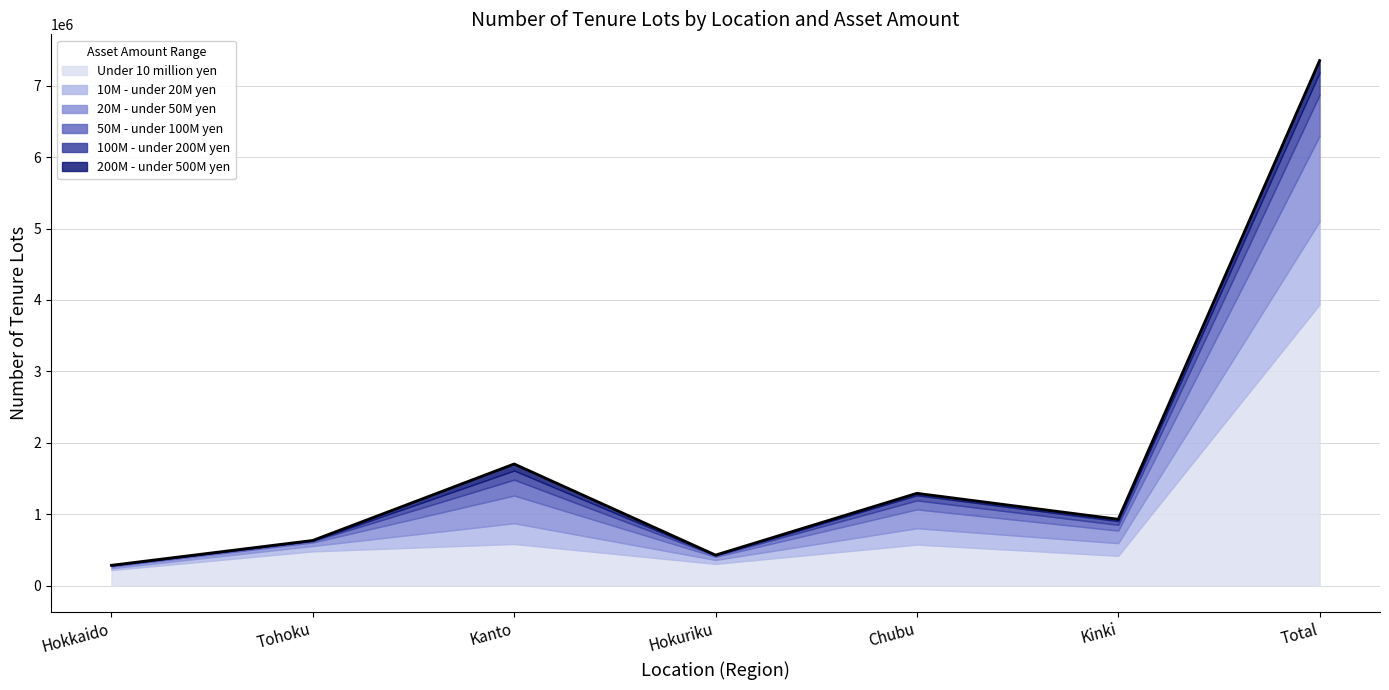

What is the lowest value of the 200M - under 500M yen series?

2000